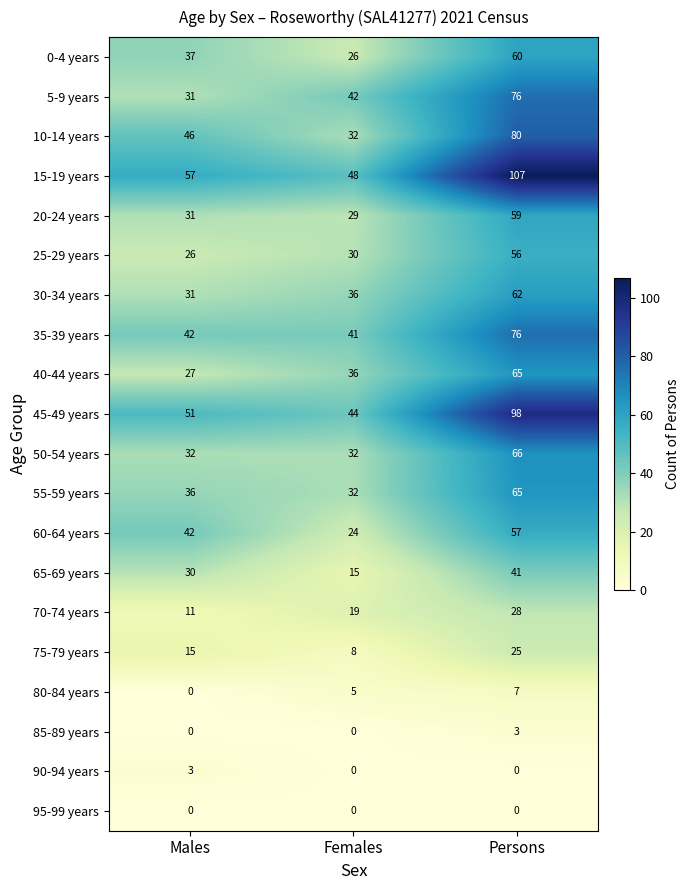

At how many categories does at least one series exceed 70?

1